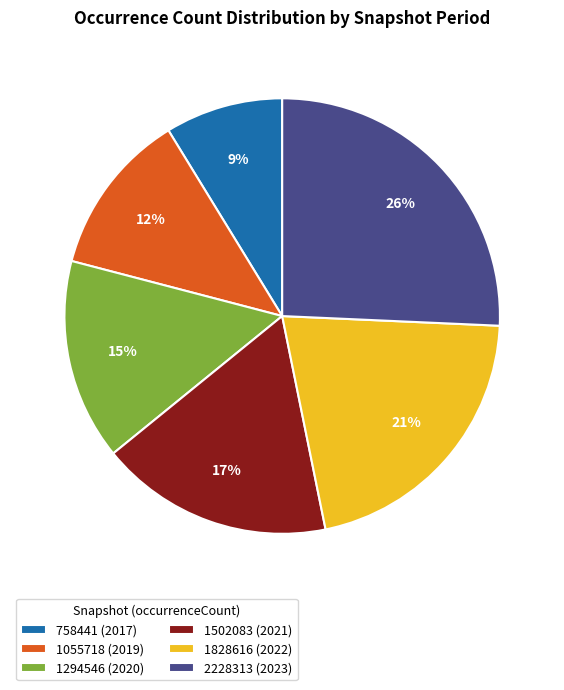

True or false: 1502083 (2021) accounts for 17% of the total.

True